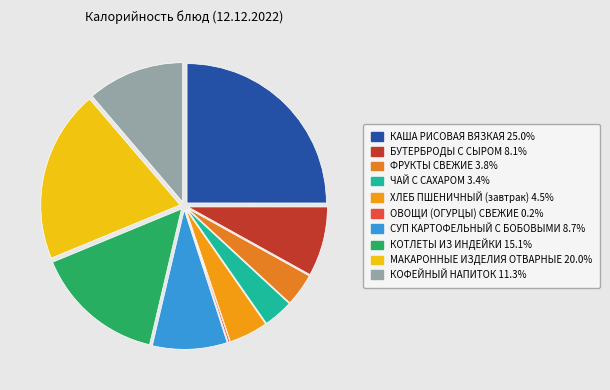

How many slices are in this pie chart?

10